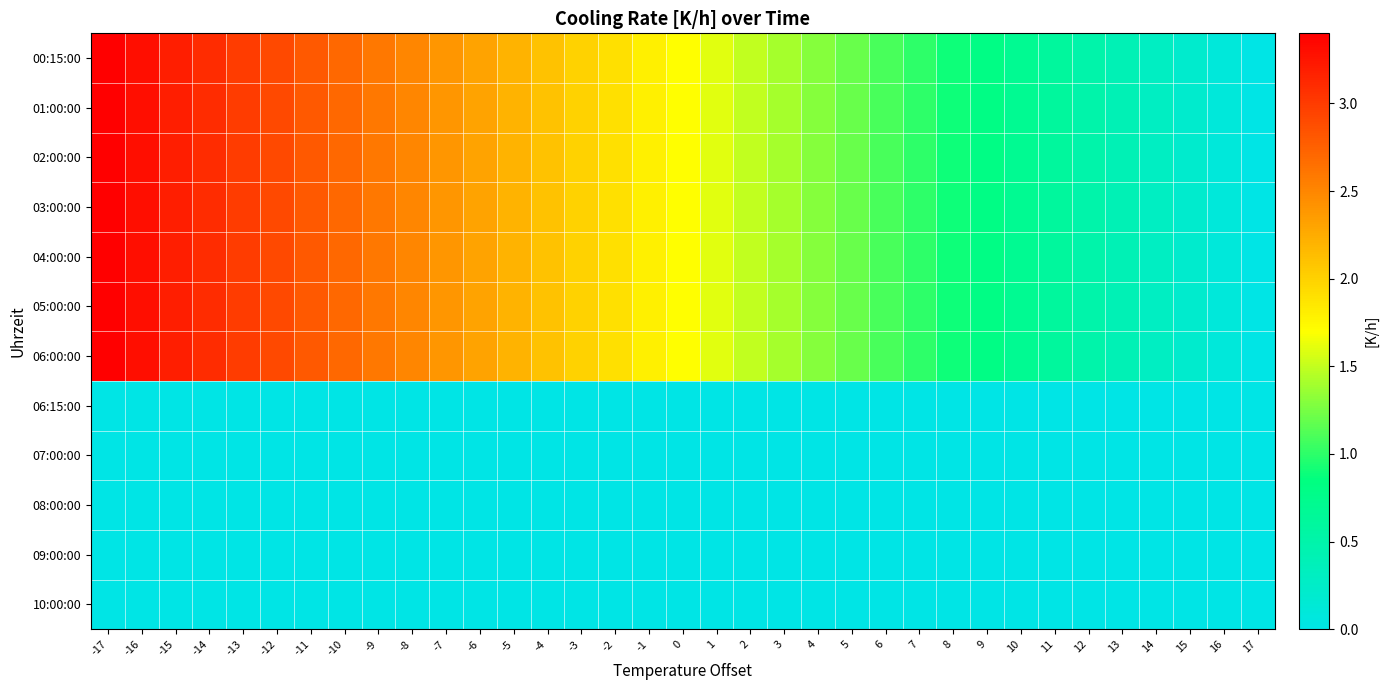

Which label corresponds to the smallest value in the chart?

17